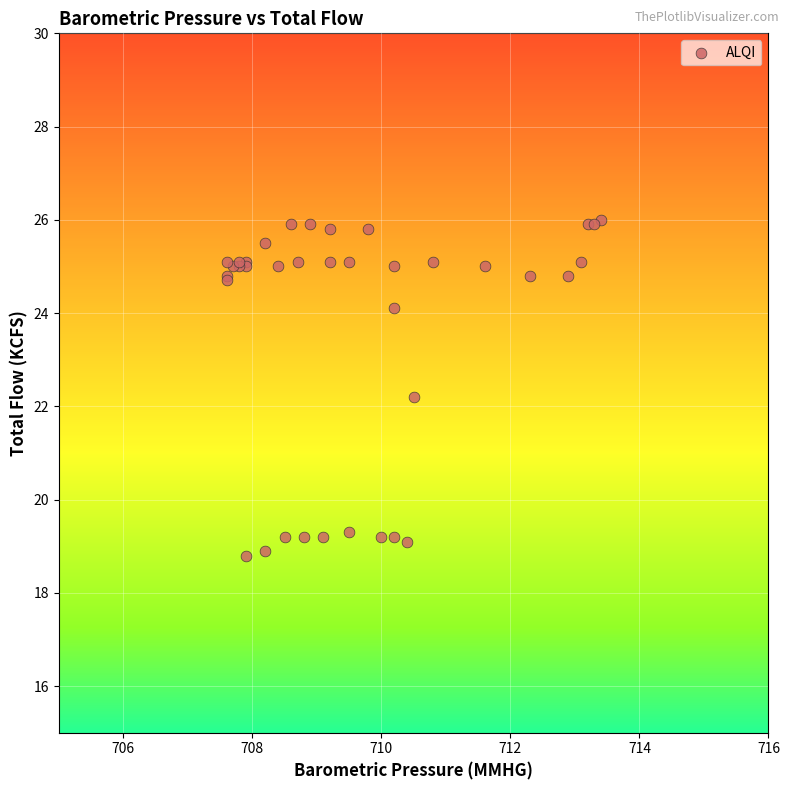

What Y value in the scatter plot is closest to 22?

22.2